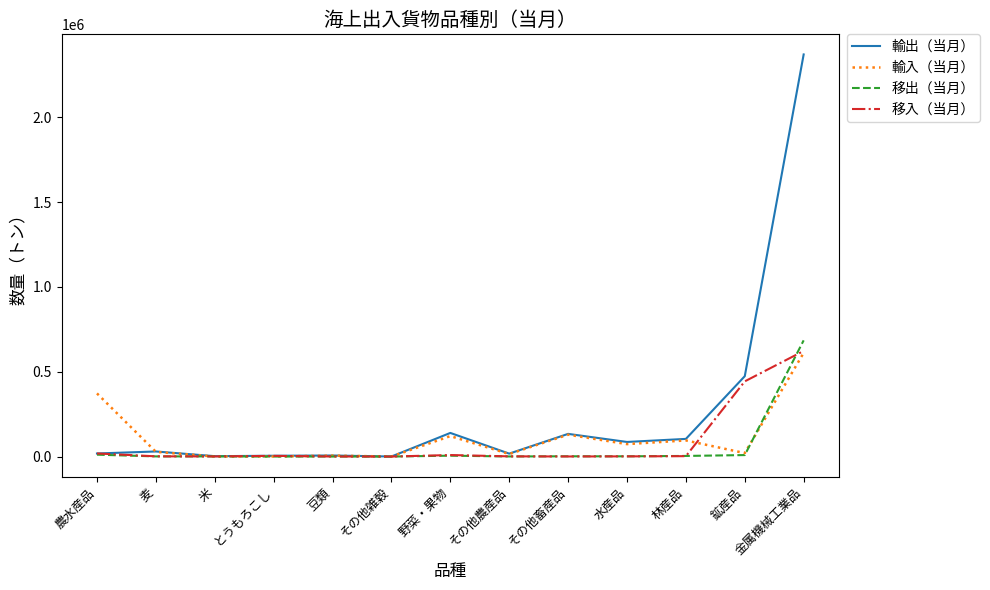

What is the difference between the maximum and minimum values in the 輸出（当月） series?

2370218